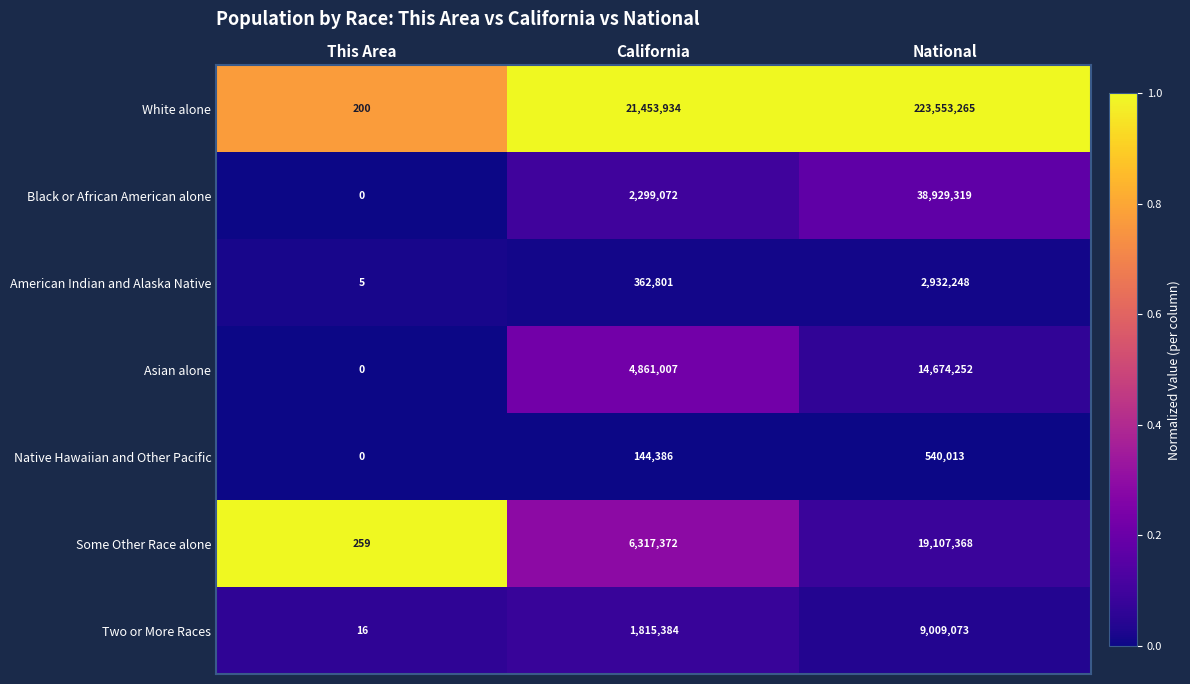

Which series has the largest range (max minus min)?

White alone